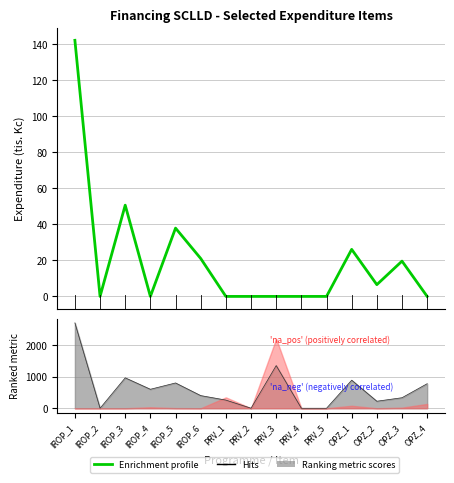

Which has a higher value, PRV_3 or IROP_6?

IROP_6